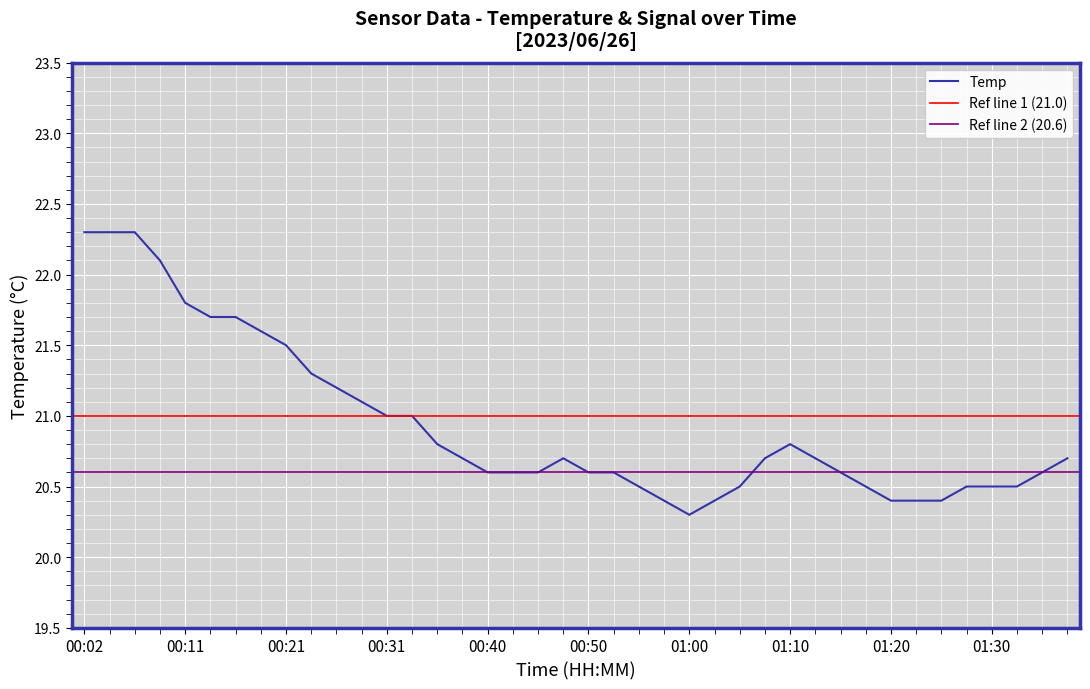

What is the label of the 12th point from the right?

01:10